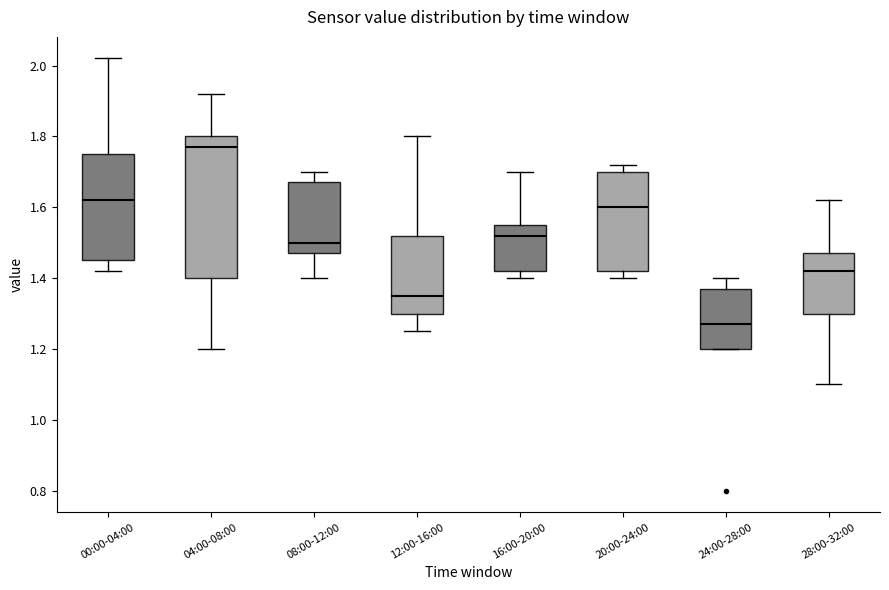

Reading left to right, read every box against the y-axis: the position of its median line, the range the box covers, and the ends of its whiskers. The values are not printed on the chart, so give them approximately, as read against the axis.

00:00-04:00: median 1.62, box 1.46 to 1.76, whiskers 1.42 to 2.02
04:00-08:00: median 1.78, box 1.40 to 1.80, whiskers 1.20 to 1.92
08:00-12:00: median 1.50, box 1.48 to 1.68, whiskers 1.40 to 1.70
12:00-16:00: median 1.36, box 1.30 to 1.52, whiskers 1.26 to 1.80
16:00-20:00: median 1.52, box 1.42 to 1.56, whiskers 1.40 to 1.70
20:00-24:00: median 1.60, box 1.42 to 1.70, whiskers 1.40 to 1.72
24:00-28:00: median 1.28, box 1.20 to 1.38, whiskers 1.20 to 1.40
28:00-32:00: median 1.42, box 1.30 to 1.48, whiskers 1.10 to 1.62